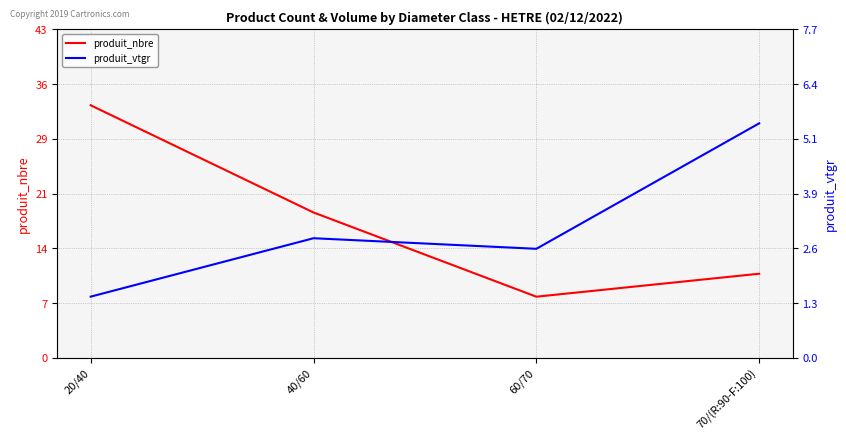

What is the difference between the produit_vtgr values at 40/60 and 60/70?

0.2